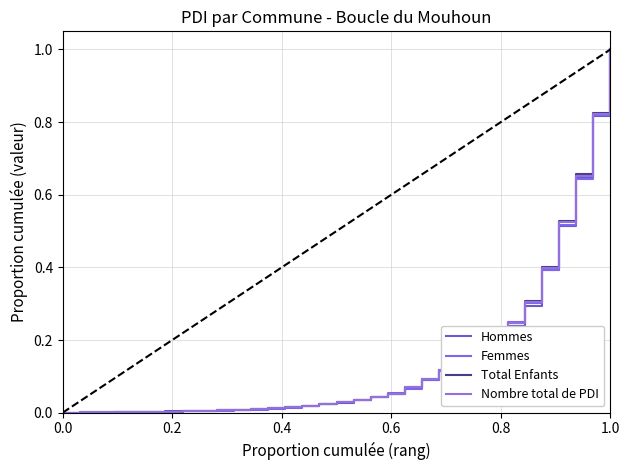

Reading left to right, extract all data points from this chart.

Hommes: 0.0	0.0	0.0	0.0	0.0	0.0	0.0	0.0	0.0	0.0	0.0	0.0	0.0	0.0	0.0	0.0	0.0	0.0	0.0	0.1	0.1	0.1	0.1	0.1	0.2	0.2	0.2	0.3	0.4	0.5	0.6	0.8	1.0
Femmes: 0.0	0.0	0.0	0.0	0.0	0.0	0.0	0.0	0.0	0.0	0.0	0.0	0.0	0.0	0.0	0.0	0.0	0.0	0.0	0.1	0.1	0.1	0.1	0.1	0.2	0.2	0.2	0.3	0.4	0.5	0.6	0.8	1.0
Total Enfants: 0.0	0.0	0.0	0.0	0.0	0.0	0.0	0.0	0.0	0.0	0.0	0.0	0.0	0.0	0.0	0.0	0.0	0.0	0.0	0.1	0.1	0.1	0.1	0.1	0.2	0.2	0.2	0.3	0.4	0.5	0.7	0.8	1.0
Nombre total de PDI: 0.0	0.0	0.0	0.0	0.0	0.0	0.0	0.0	0.0	0.0	0.0	0.0	0.0	0.0	0.0	0.0	0.0	0.0	0.0	0.1	0.1	0.1	0.1	0.1	0.2	0.2	0.2	0.3	0.4	0.5	0.7	0.8	1.0